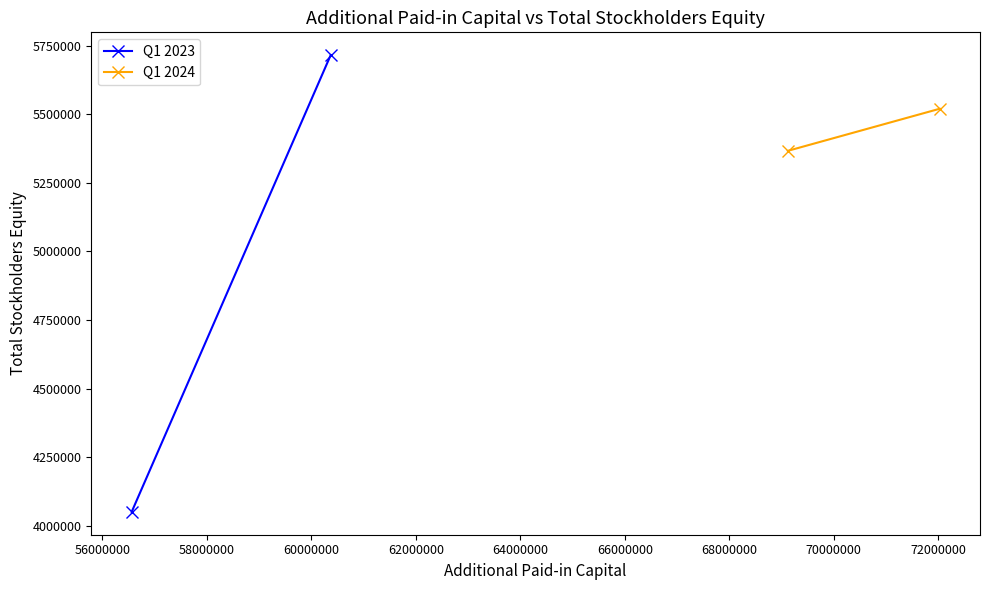

How many Q1 2024 values are between 5366514 and 5519839?

2